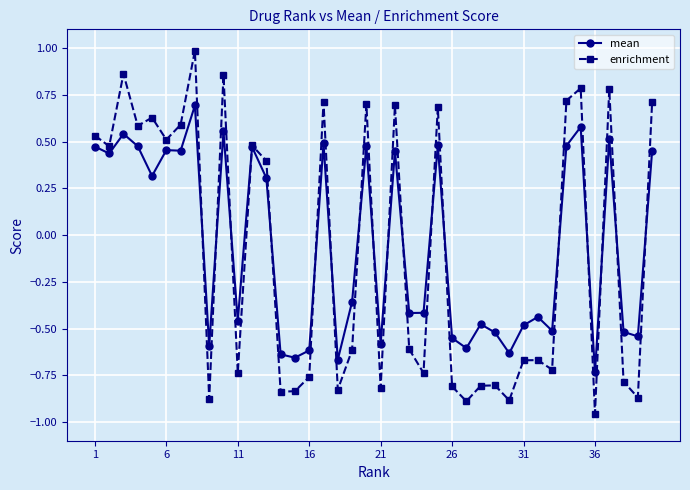

Which series has the largest range (max minus min)?

enrichment